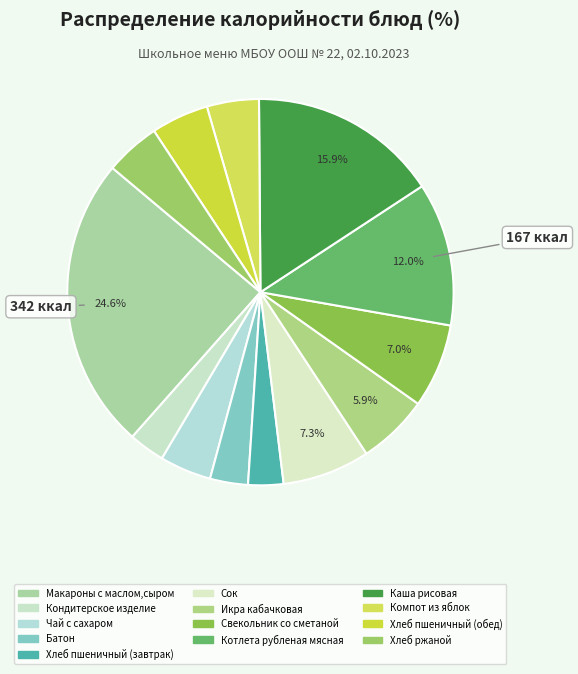

Rank the categories by value from lowest to highest.

Хлеб пшеничный (завтрак), Кондитерское изделие, Батон, Чай с сахаром, Компот из яблок, Хлеб ржаной, Хлеб пшеничный (обед), Икра кабачковая, Свекольник со сметаной, Сок, Котлета рубленая мясная, Каша рисовая, Макароны с маслом,сыром